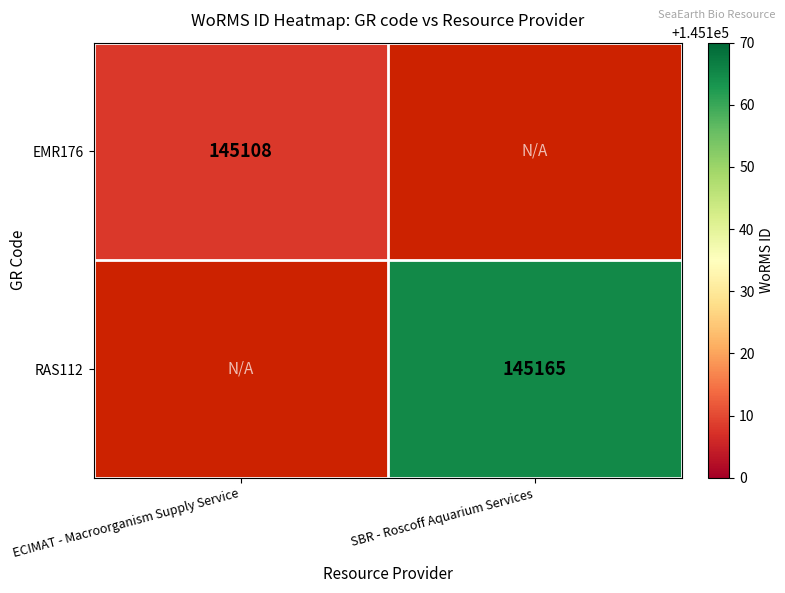

The value of EMR176 at ECIMAT - Macroorganism Supply Service is 145108. True or false?

True